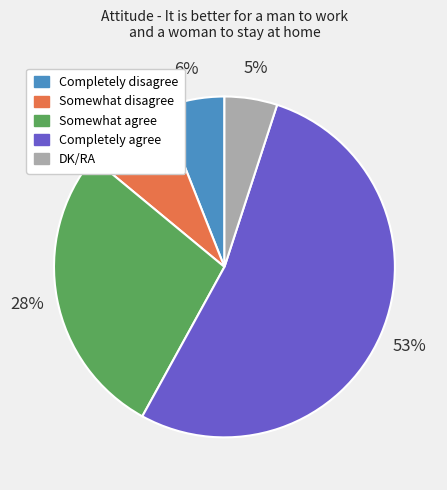

Is there any slice that represents more than half of the pie?

Yes